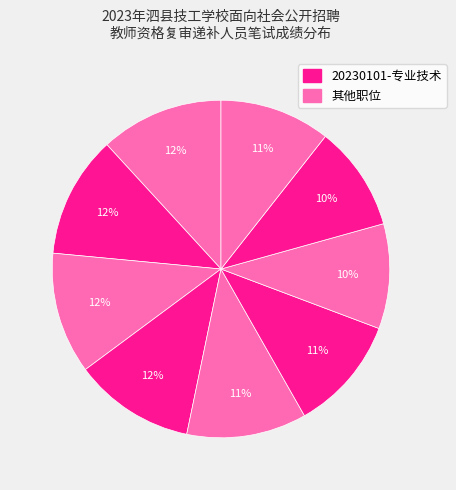

Count the number of slices in the pie.

9